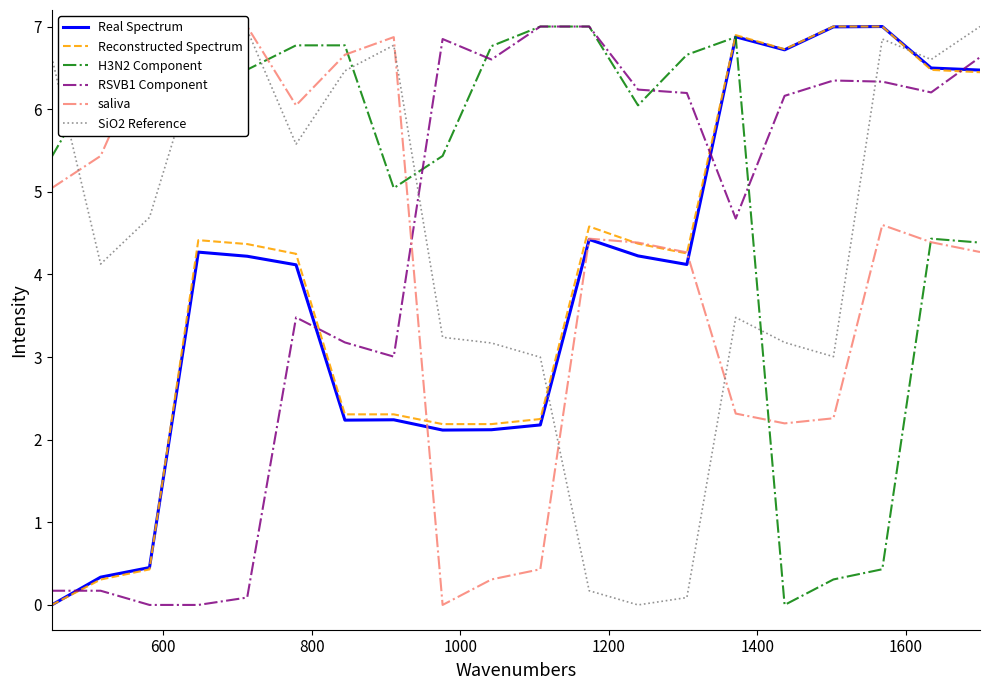

What is the greatest value displayed?

7.0